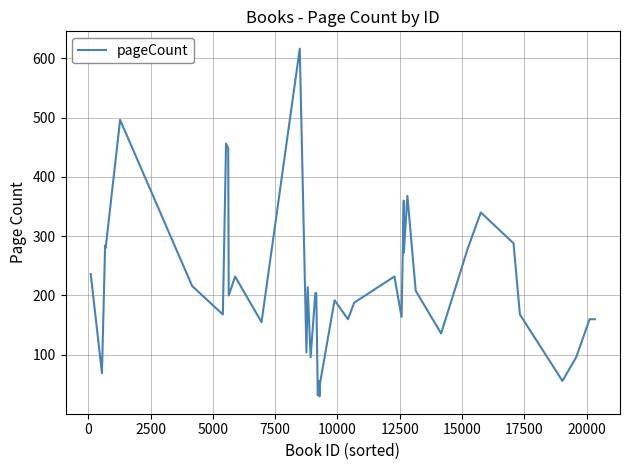

What is the difference between the maximum and minimum values?

586